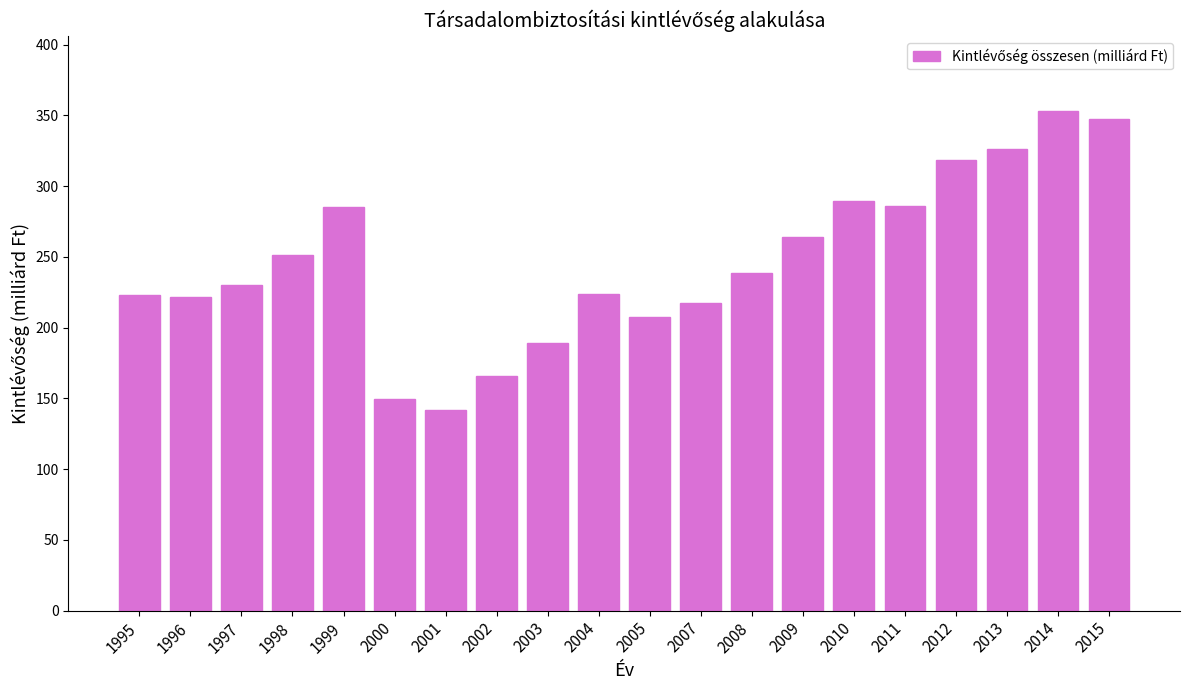

What is the ratio of the value at 2000 to the value at 2013?

0.5